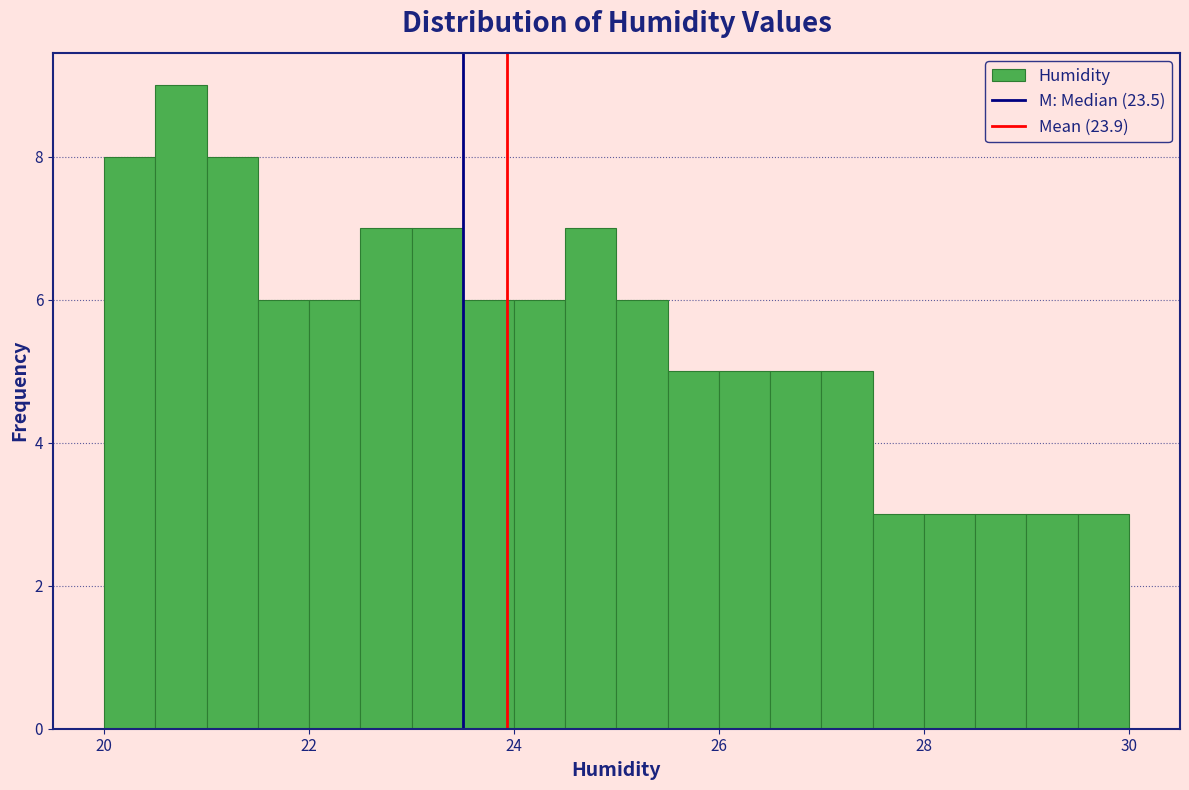

Around what value on the x-axis is the tallest bar? Give the approximate position of its centre, as read against the axis.

20.8